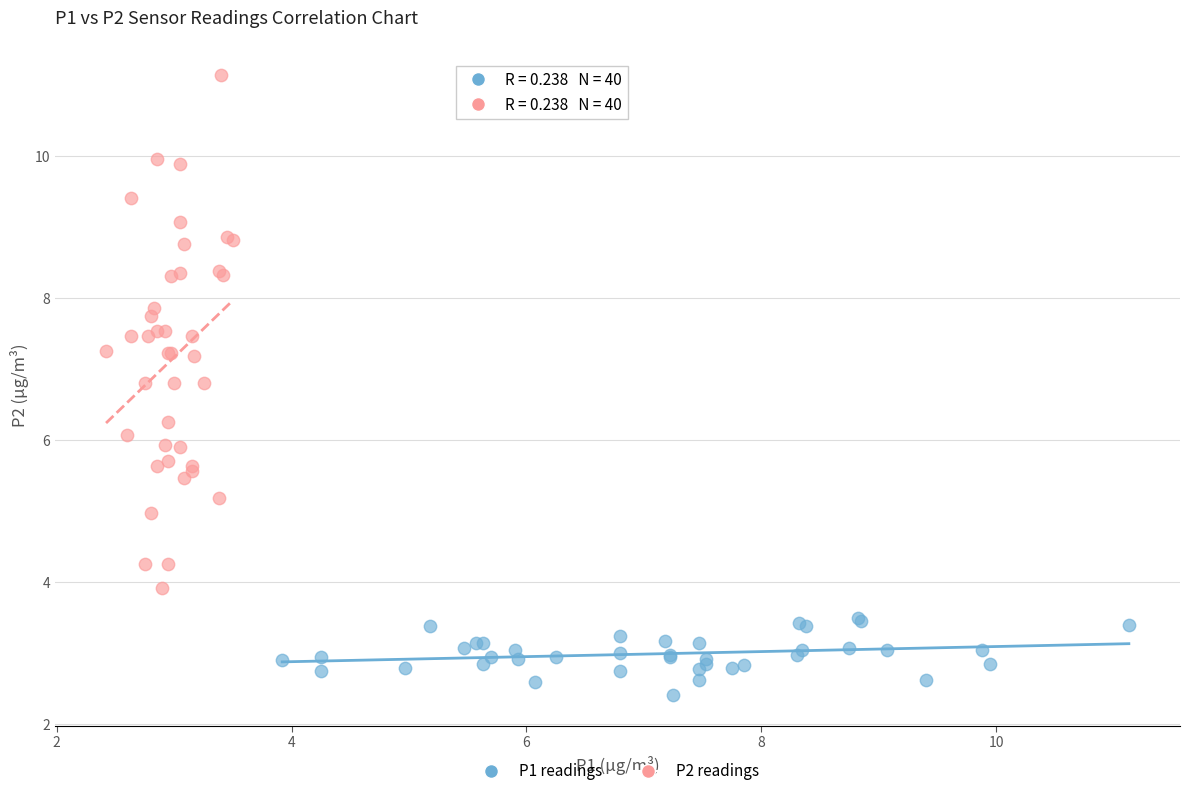

Which series contains the highest Y value?

P2 readings